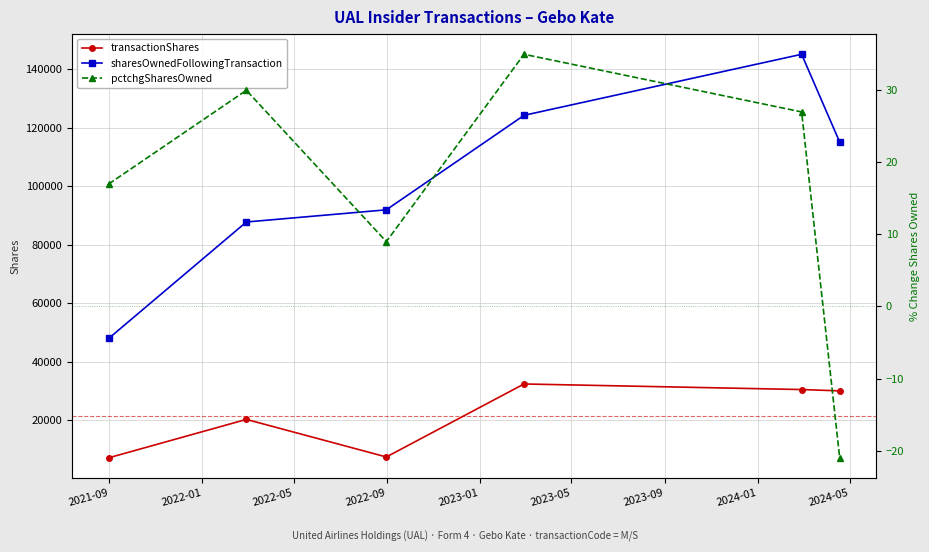

What is the average value of the pctchgSharesOwned series?

16